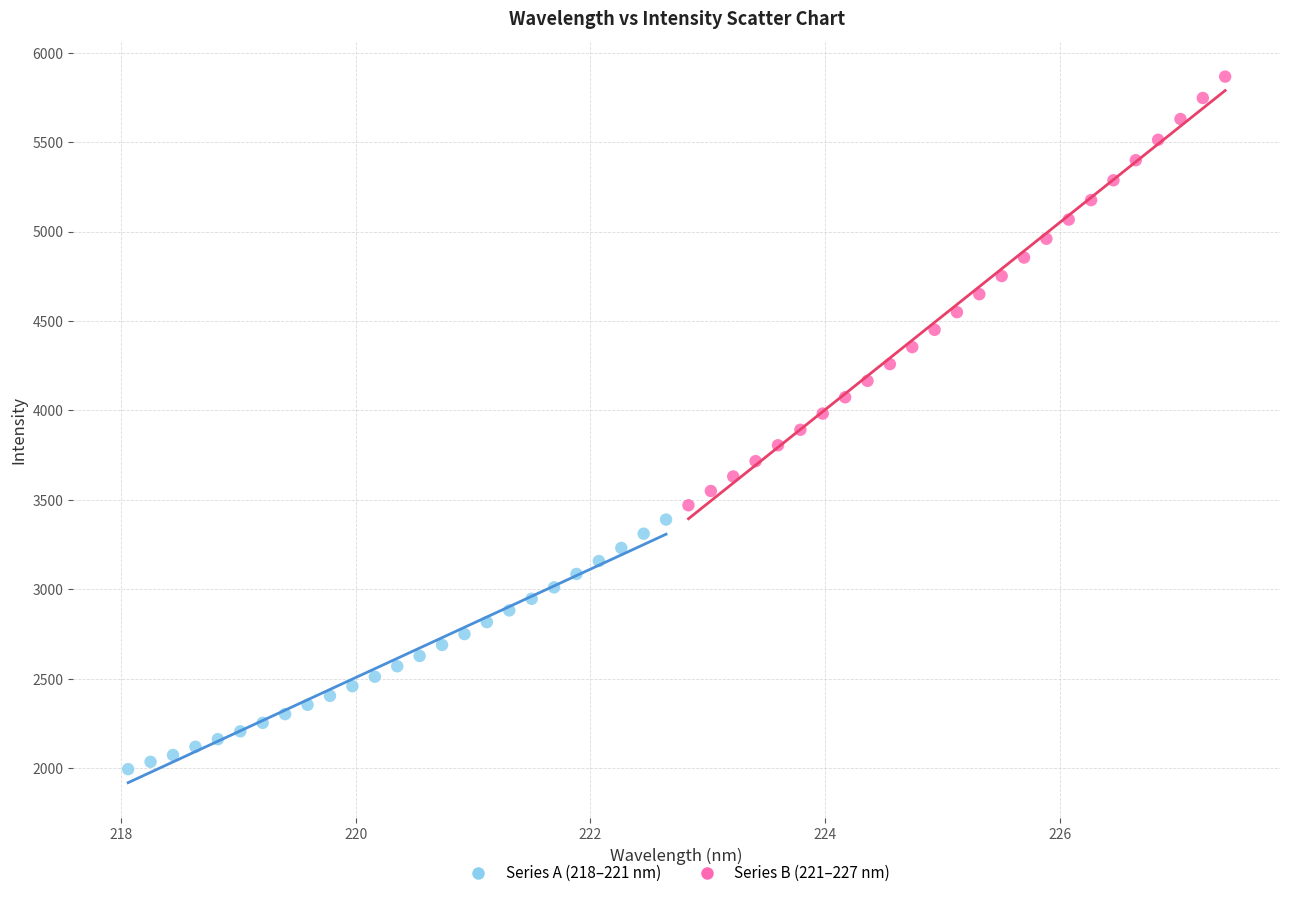

What are all the series names shown in the legend?

Series A (218–221 nm), Series B (221–227 nm)